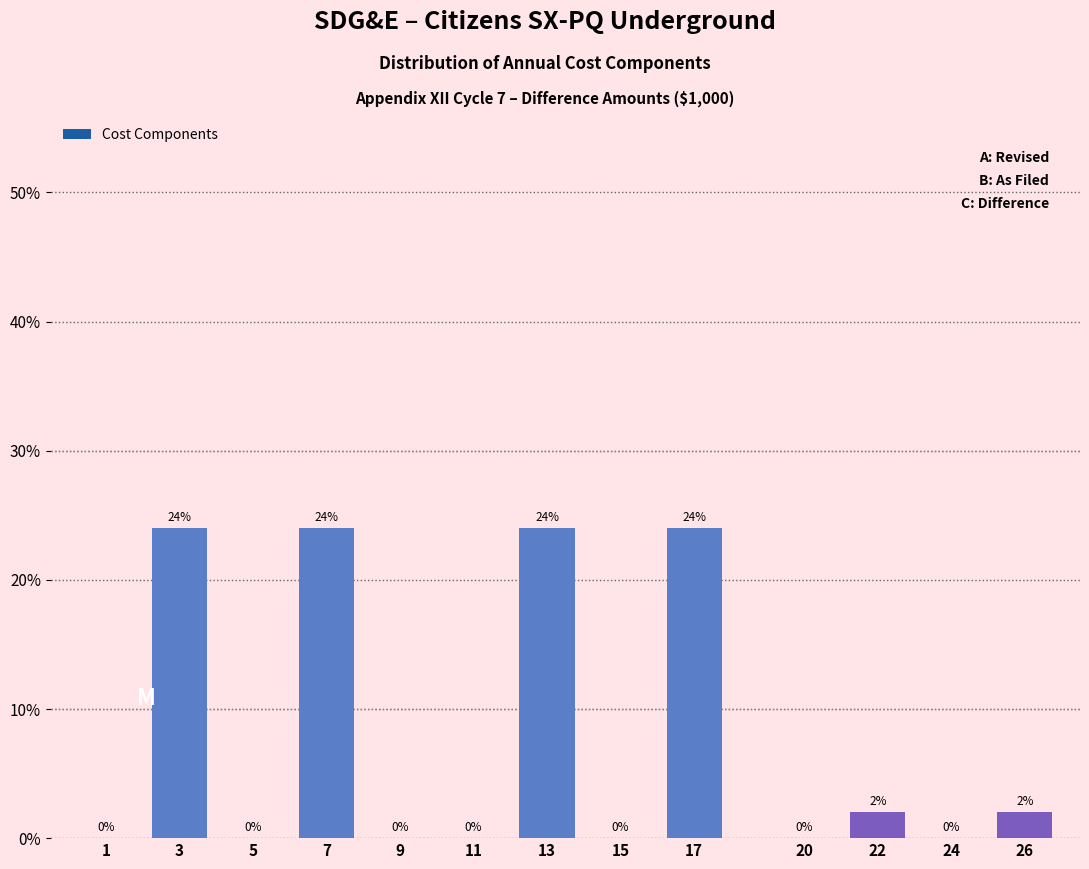

Reading left to right, extract all data points from this chart.

1=0	3=24	5=0	7=24	9=0	11=0	13=24	15=0	17=24	20=0	22=2	24=0	26=2